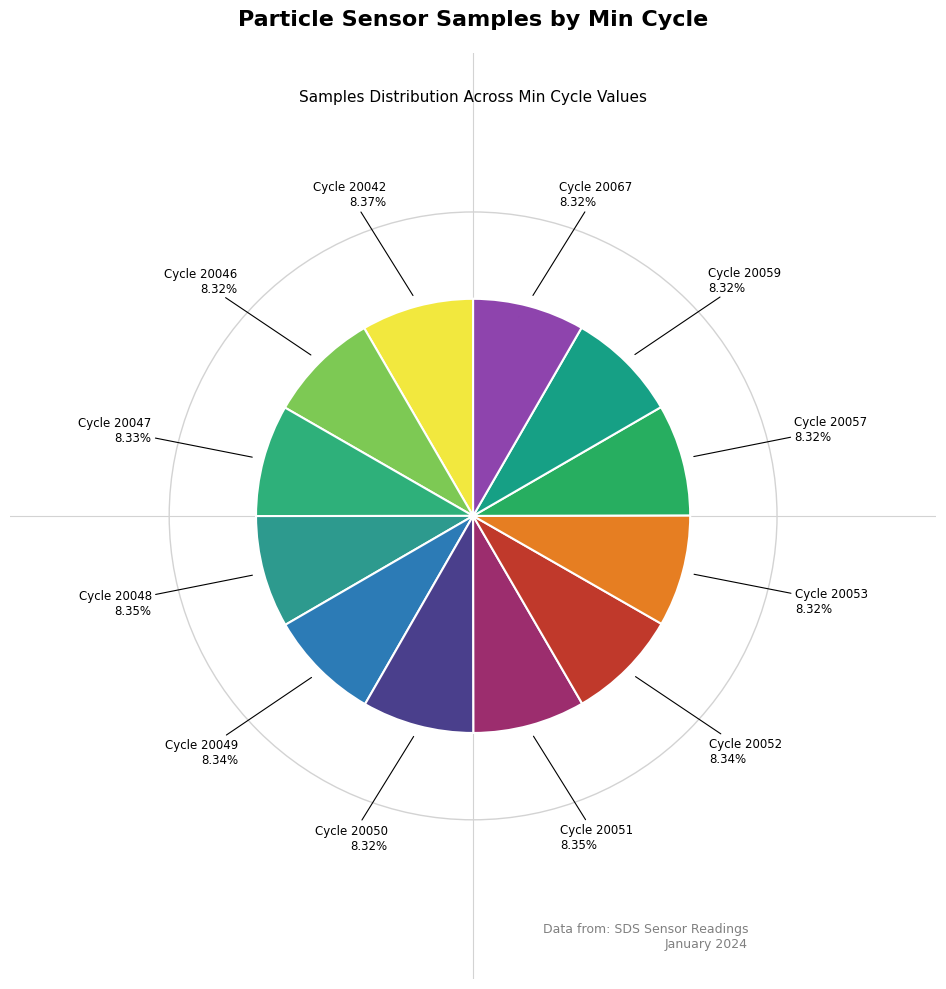

What is the largest slice in the pie chart?

20042